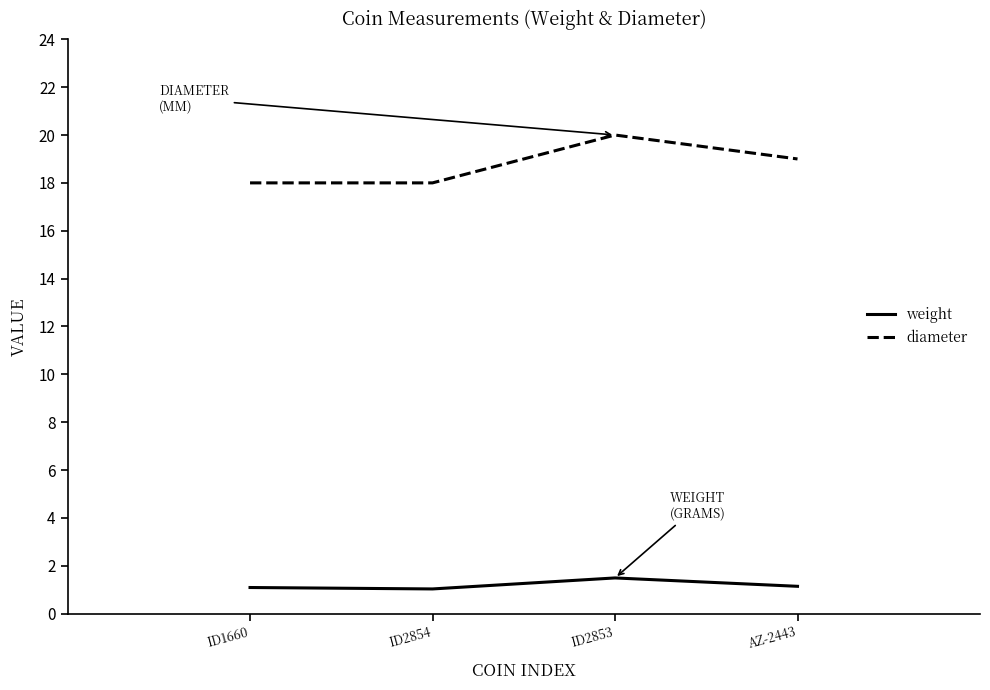

What is the total value across all series at ID2854?

19.0